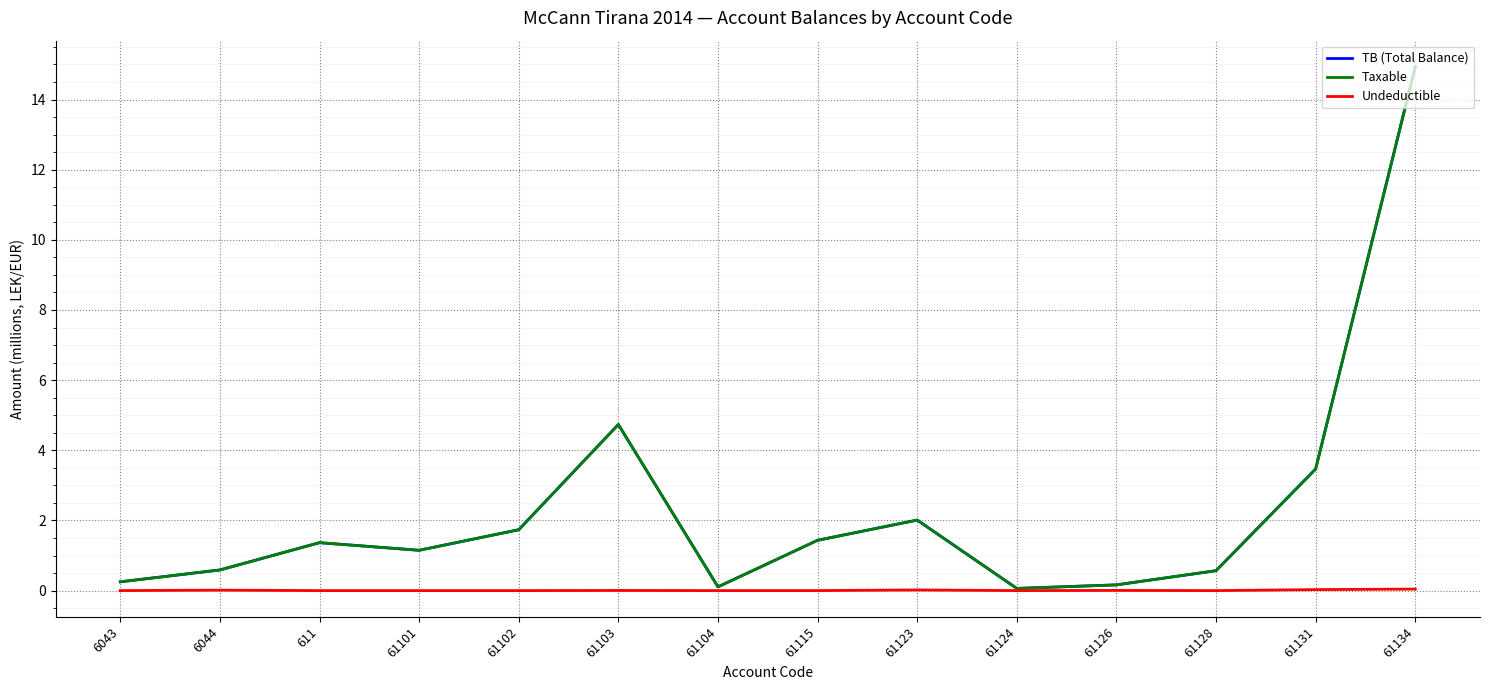

Is this an area chart (filled region under the line)?

No